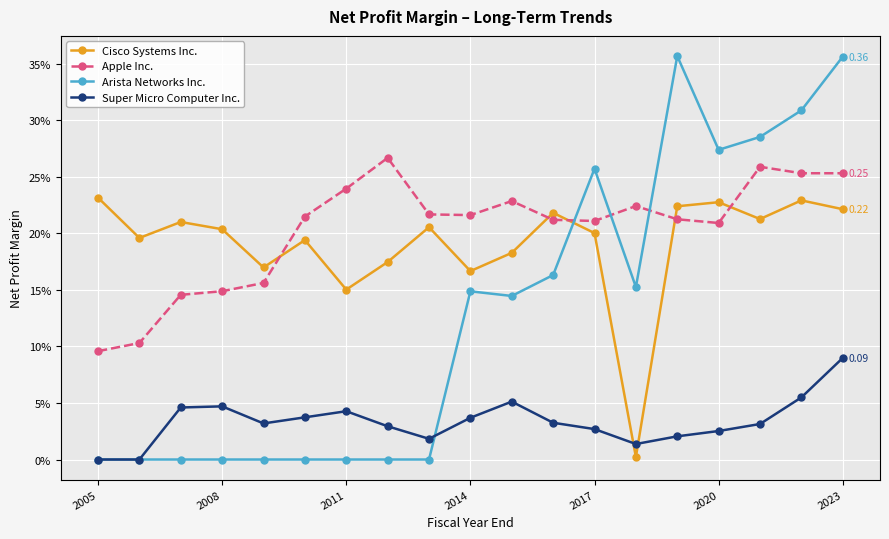

True or false: Arista Networks Inc. and Apple Inc. cross at least once.

True